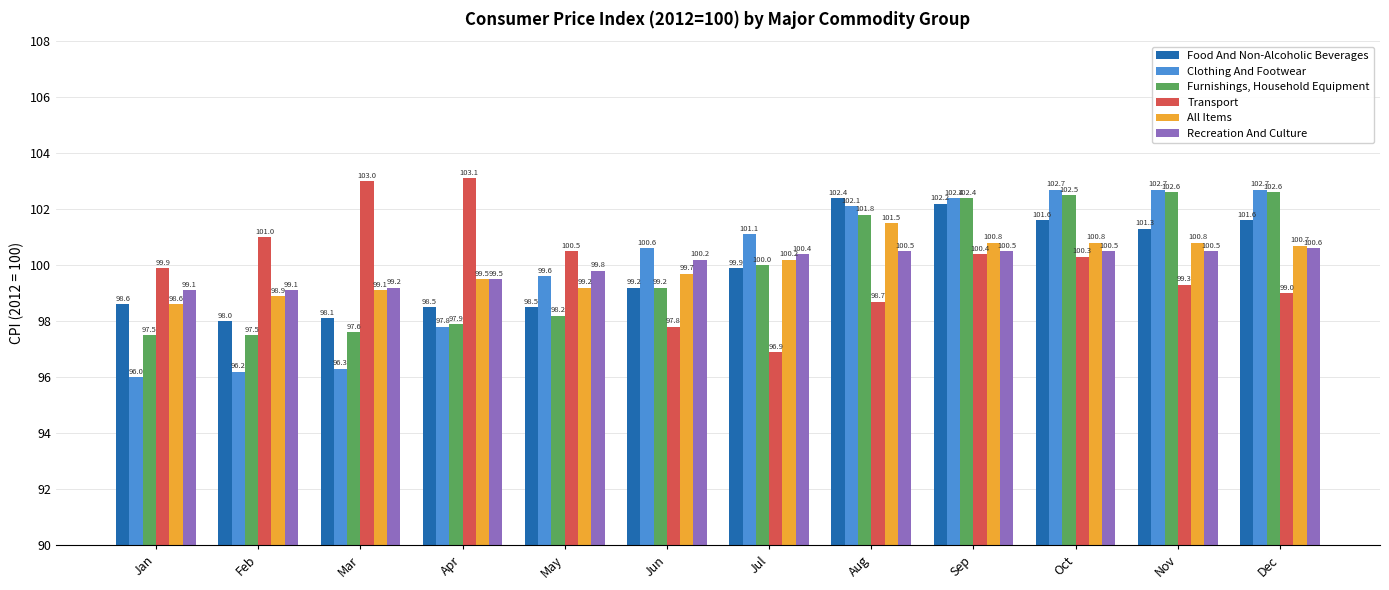

At Nov, list the series in order from largest to smallest.

Clothing And Footwear, Furnishings, Household Equipment, Food And Non-Alcoholic Beverages, All Items, Recreation And Culture, Transport